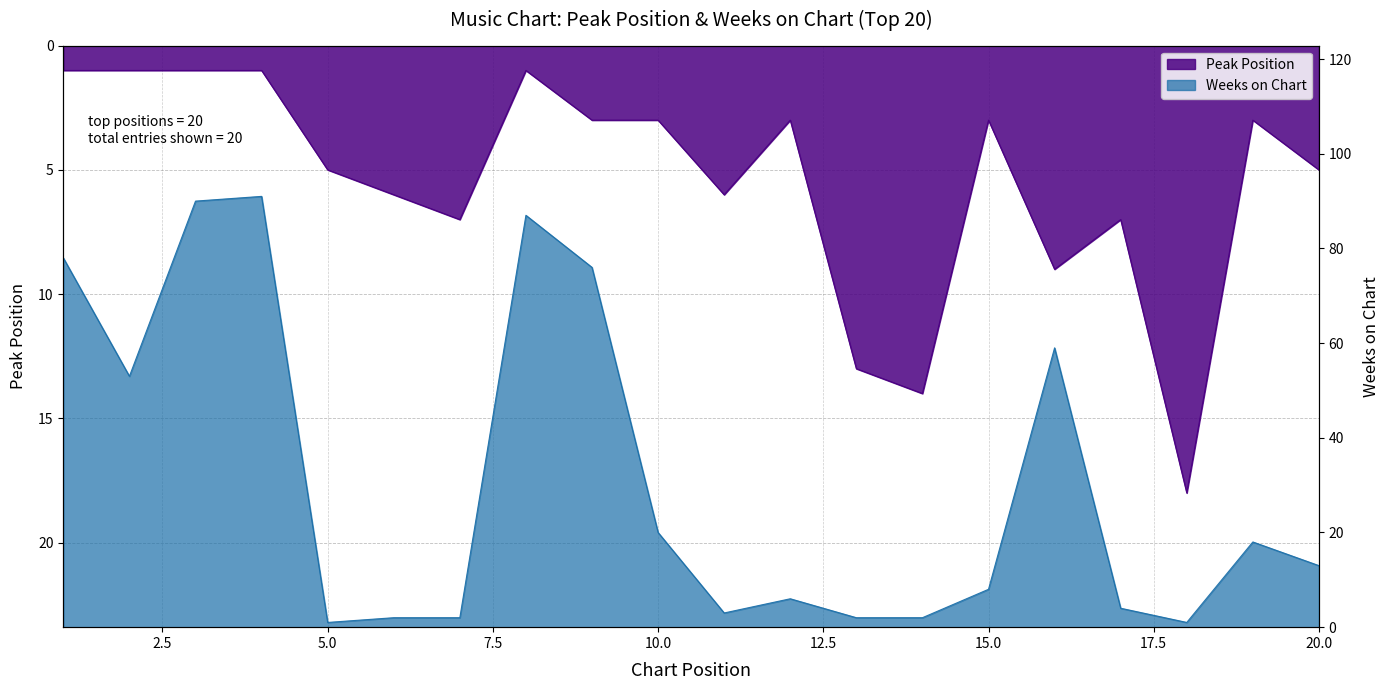

In Peak Position, how many points are lower than both neighbors (excluding endpoints)?

5